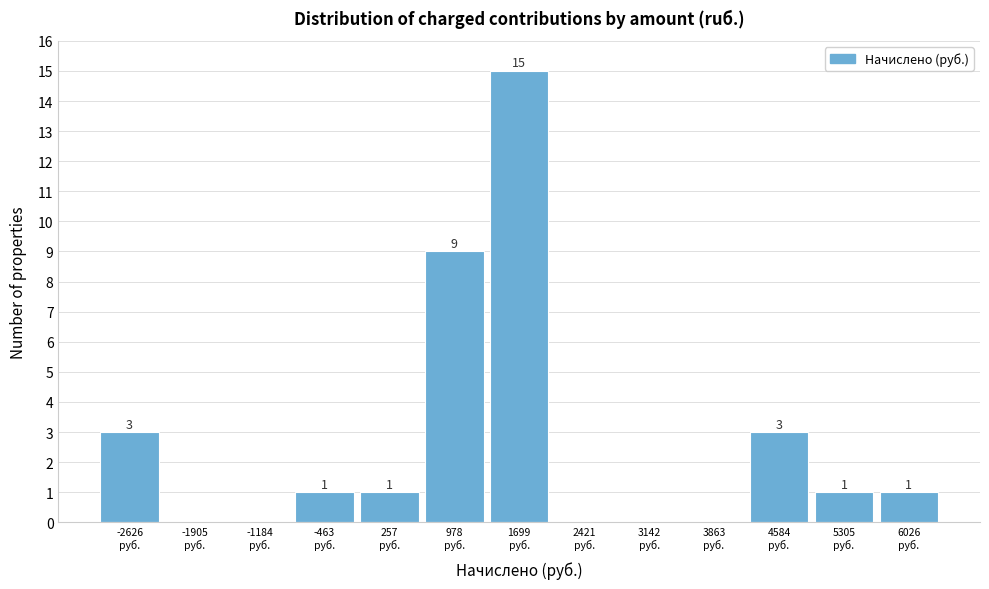

What is the sum of all values?

34